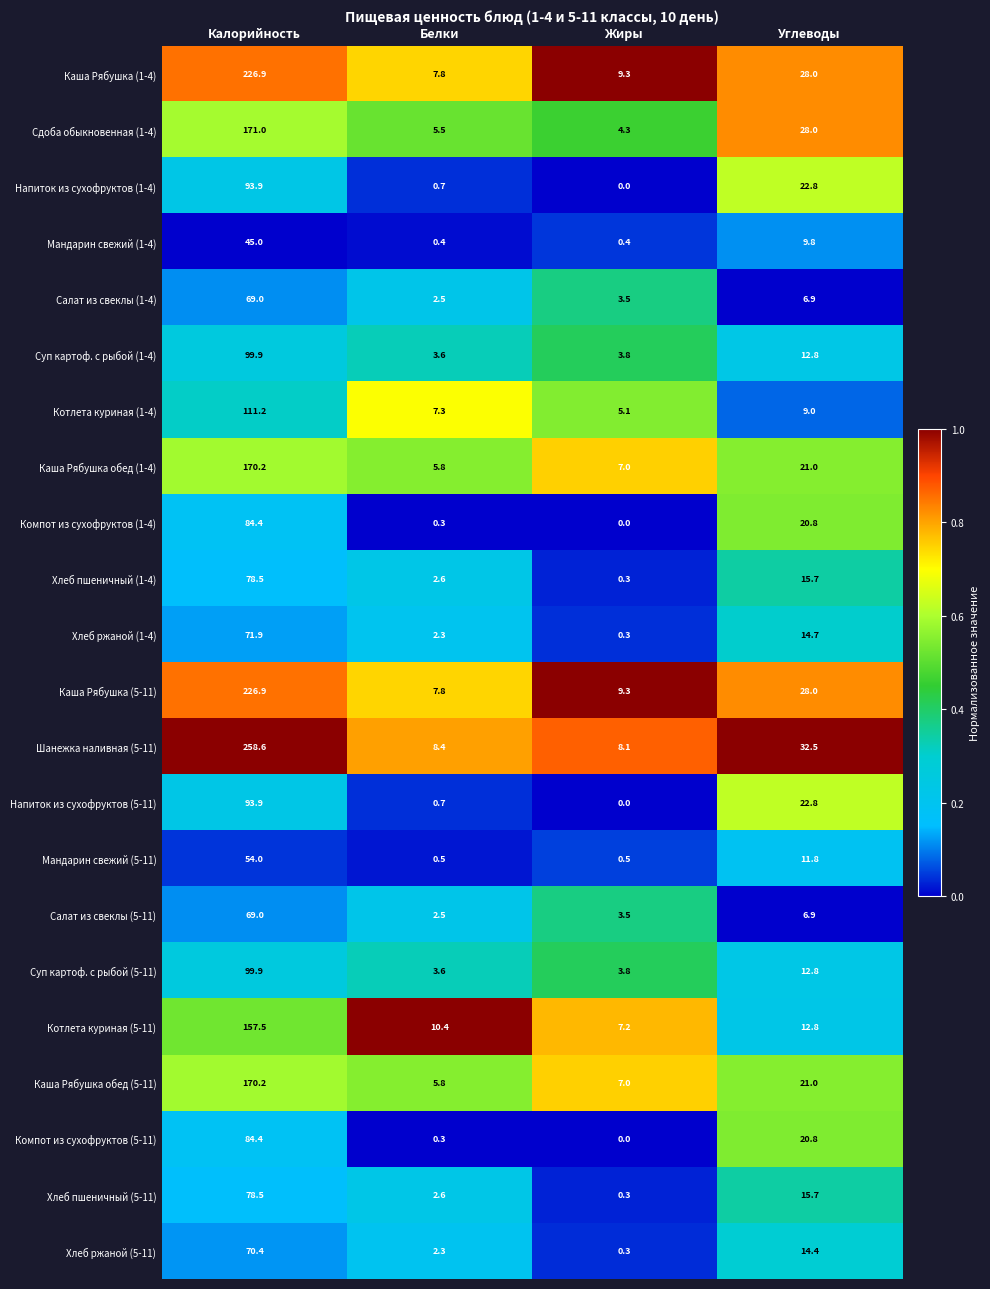

At which category is the sum across all series the highest?

Калорийность